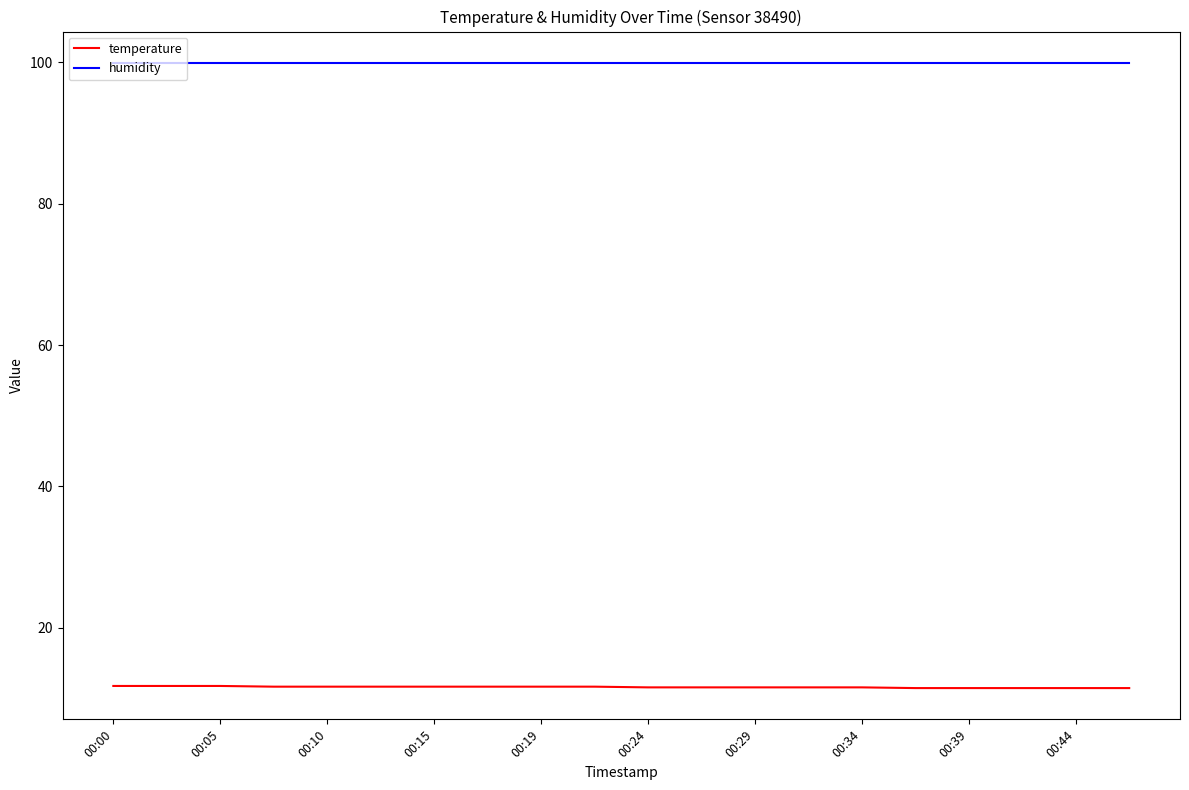

Which series has the largest total across all categories?

humidity